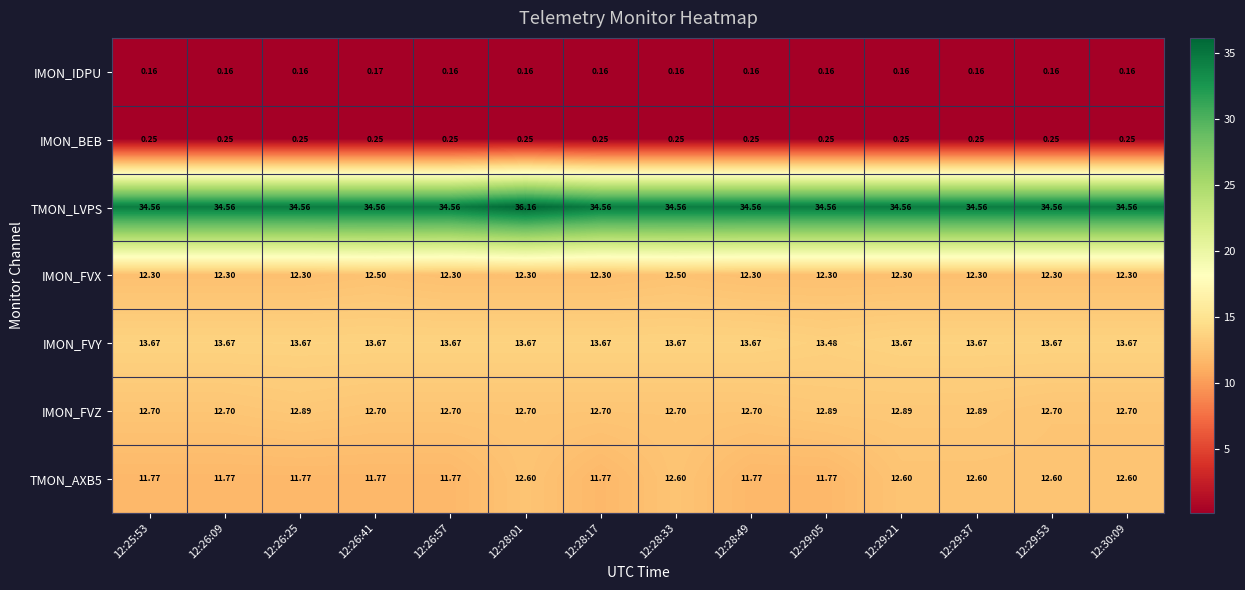

Which series has the largest range (max minus min)?

TMON_LVPS